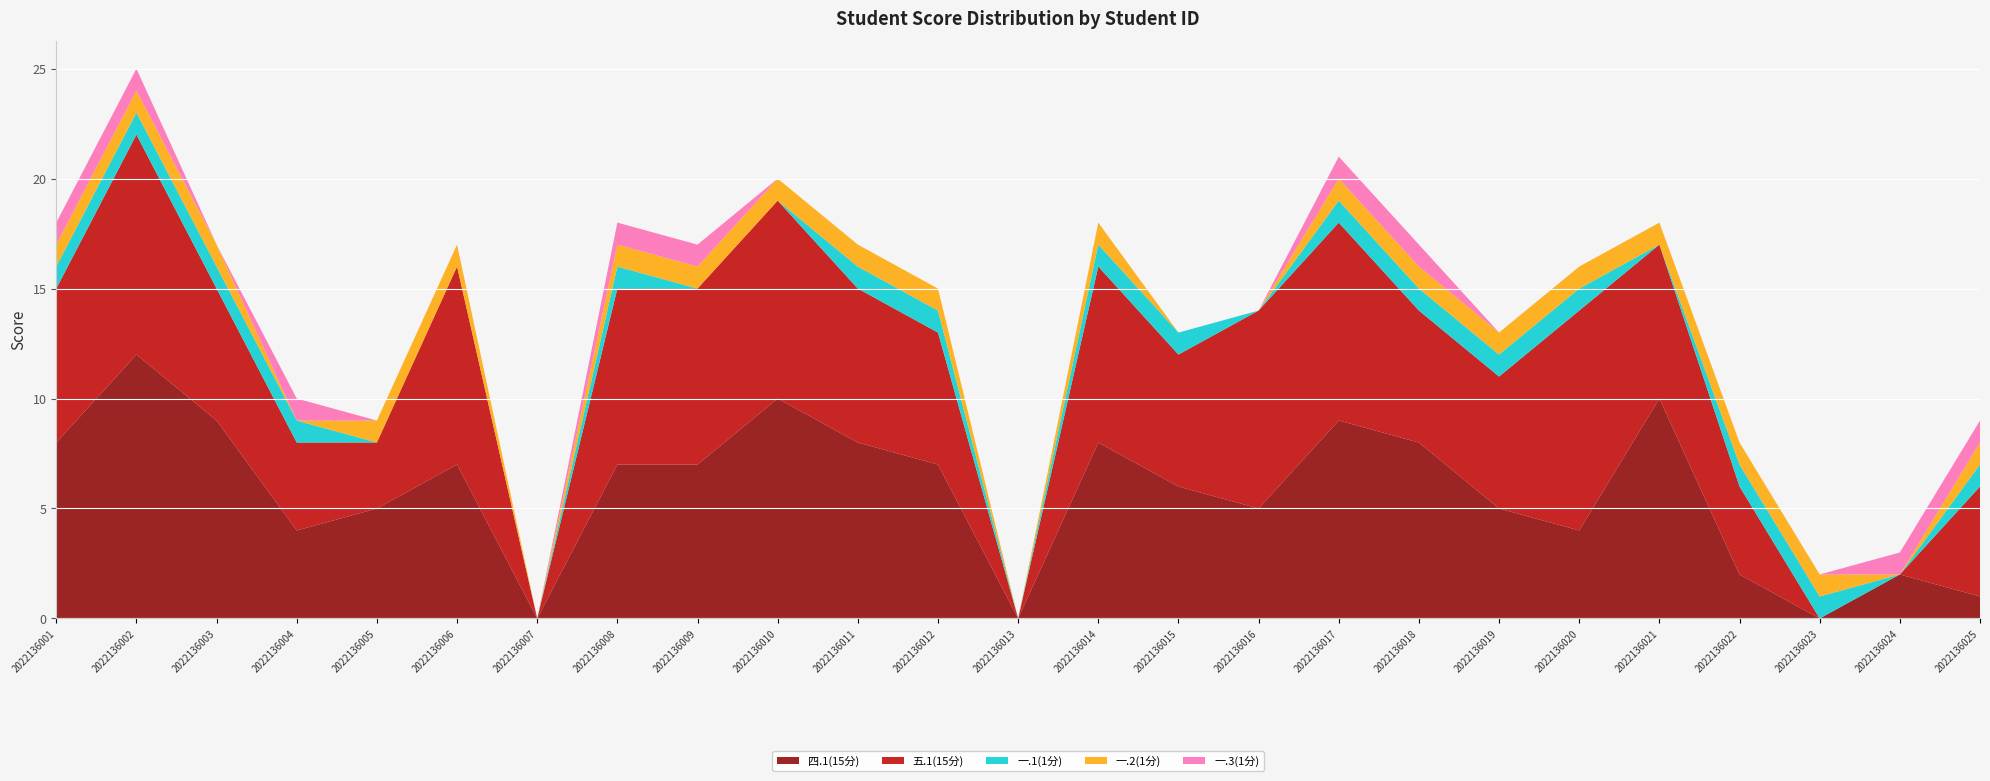

Reading left to right, list all the values displayed in this chart.

四.1(15分): 2022136001=8	2022136002=12	2022136003=9	2022136004=4	2022136005=5	2022136006=7	2022136007=0	2022136008=7	2022136009=7	2022136010=10	2022136011=8	2022136012=7	2022136013=0	2022136014=8	2022136015=6	2022136016=5	2022136017=9	2022136018=8	2022136019=5	2022136020=4	2022136021=10	2022136022=2	2022136023=0	2022136024=2	2022136025=1
五.1(15分): 2022136001=7	2022136002=10	2022136003=6	2022136004=4	2022136005=3	2022136006=9	2022136007=0	2022136008=8	2022136009=8	2022136010=9	2022136011=7	2022136012=6	2022136013=0	2022136014=8	2022136015=6	2022136016=9	2022136017=9	2022136018=6	2022136019=6	2022136020=10	2022136021=7	2022136022=4	2022136023=0	2022136024=0	2022136025=5
一.1(1分): 2022136001=1	2022136002=1	2022136003=1	2022136004=1	2022136005=0	2022136006=0	2022136007=0	2022136008=1	2022136009=0	2022136010=0	2022136011=1	2022136012=1	2022136013=0	2022136014=1	2022136015=1	2022136016=0	2022136017=1	2022136018=1	2022136019=1	2022136020=1	2022136021=0	2022136022=1	2022136023=1	2022136024=0	2022136025=1
一.2(1分): 2022136001=1	2022136002=1	2022136003=1	2022136004=0	2022136005=1	2022136006=1	2022136007=0	2022136008=1	2022136009=1	2022136010=1	2022136011=1	2022136012=1	2022136013=0	2022136014=1	2022136015=0	2022136016=0	2022136017=1	2022136018=1	2022136019=1	2022136020=1	2022136021=1	2022136022=1	2022136023=1	2022136024=0	2022136025=1
一.3(1分): 2022136001=1	2022136002=1	2022136003=0	2022136004=1	2022136005=0	2022136006=0	2022136007=0	2022136008=1	2022136009=1	2022136010=0	2022136011=0	2022136012=0	2022136013=0	2022136014=0	2022136015=0	2022136016=0	2022136017=1	2022136018=1	2022136019=0	2022136020=0	2022136021=0	2022136022=0	2022136023=0	2022136024=1	2022136025=1